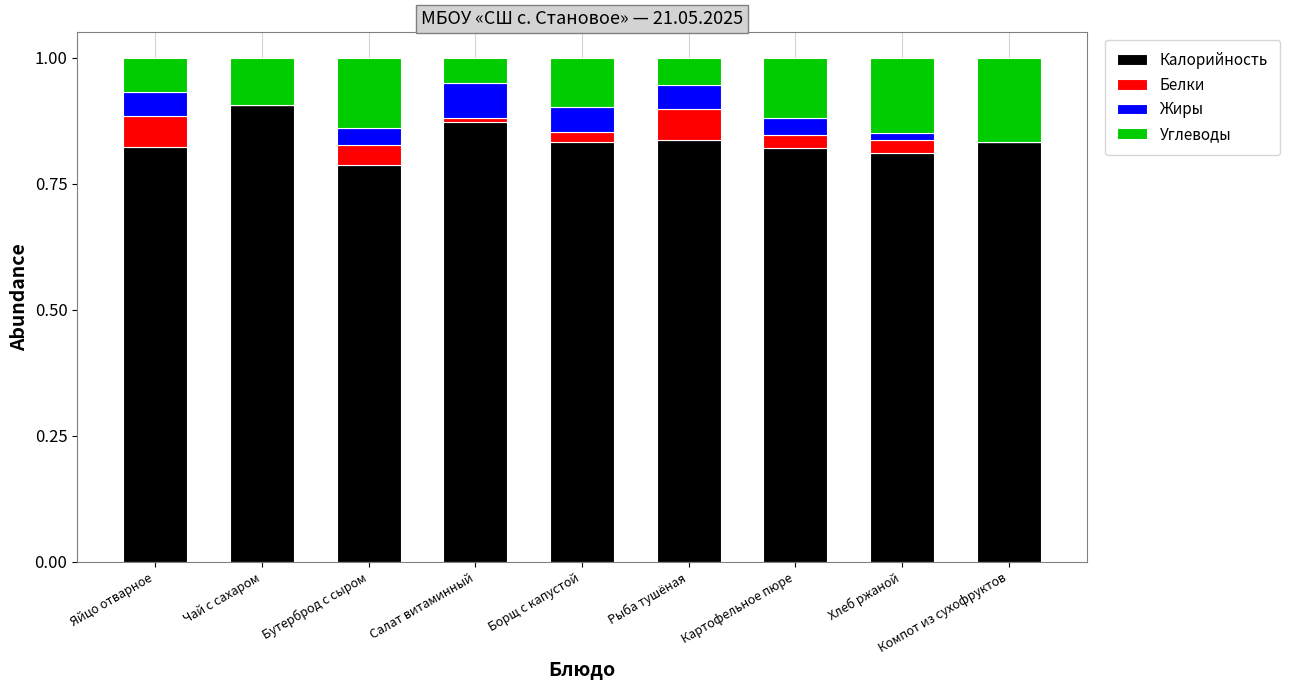

At which label does Калорийность reach its peak?

Чай с сахаром